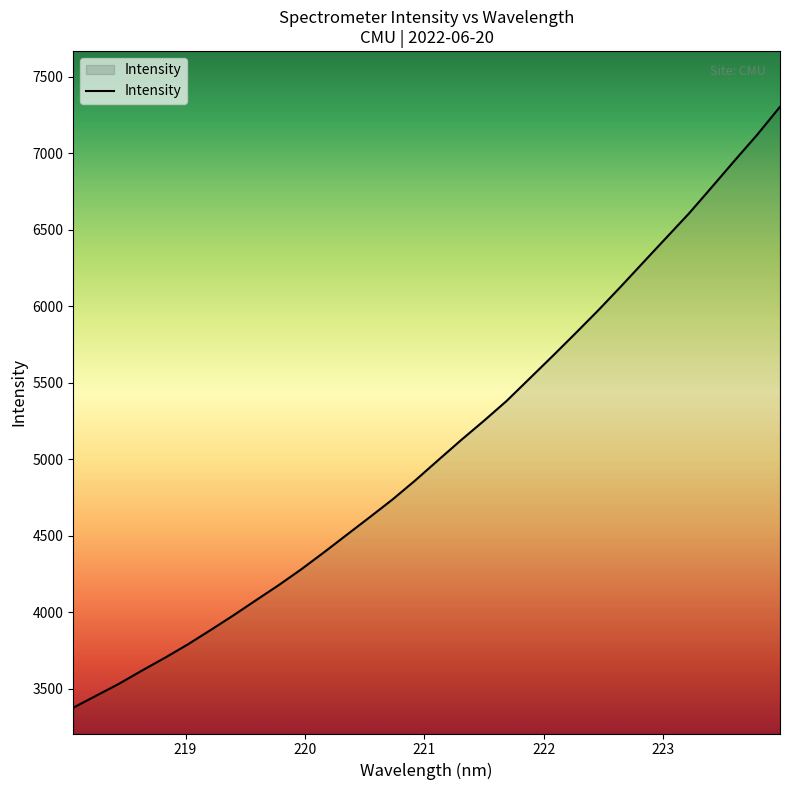

What is the difference between the maximum and minimum values?

3930.0